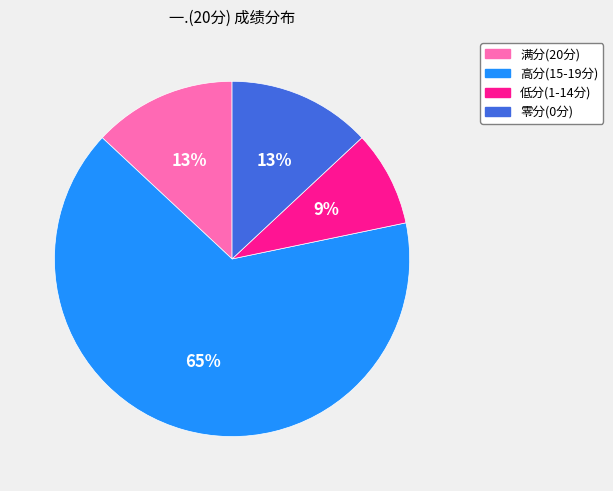

Does any single category account for the majority?

Yes